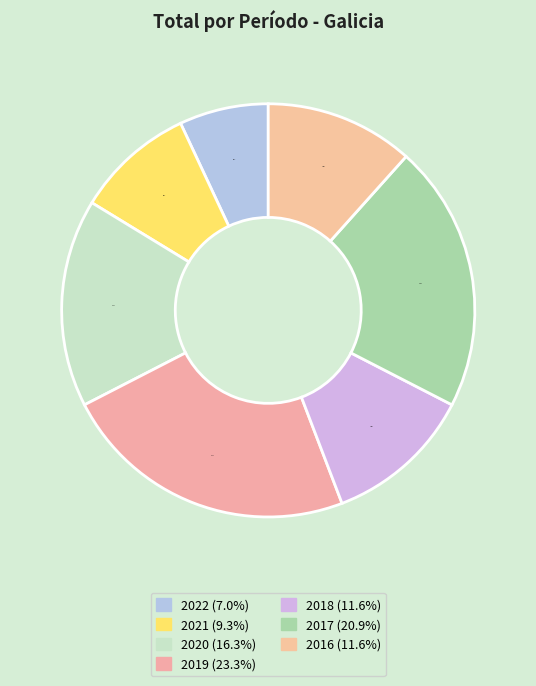

Which category has the biggest portion of the pie?

2019